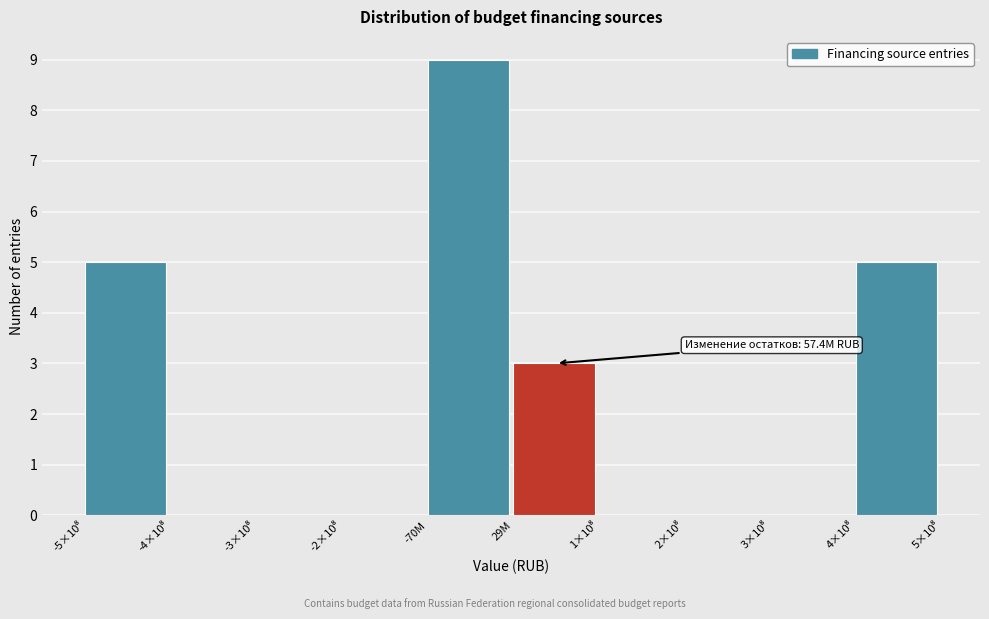

The chart shows a value of 3 at 29M. True or false?

True